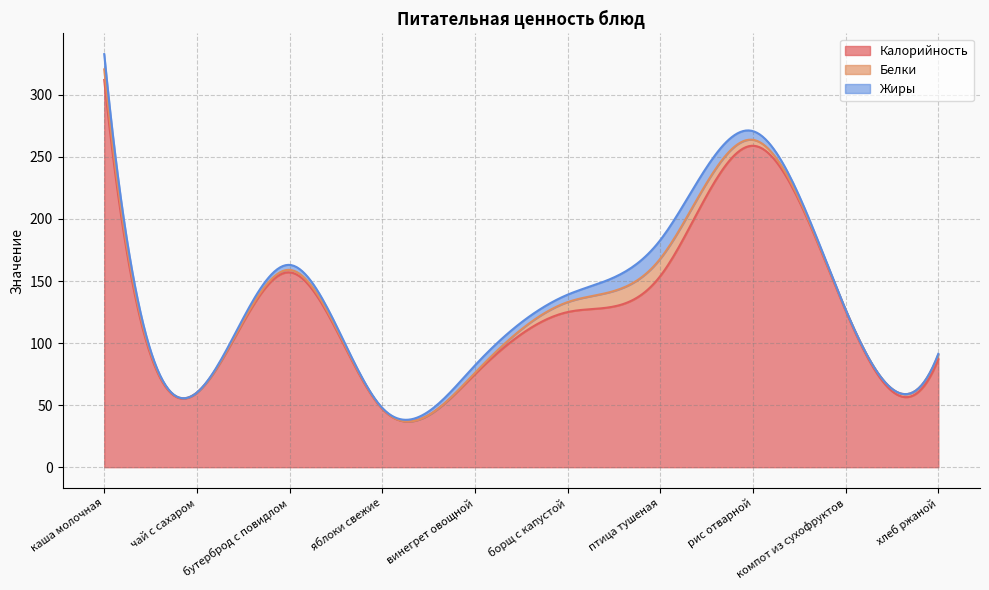

What is the lowest value of the Белки series?

0.1